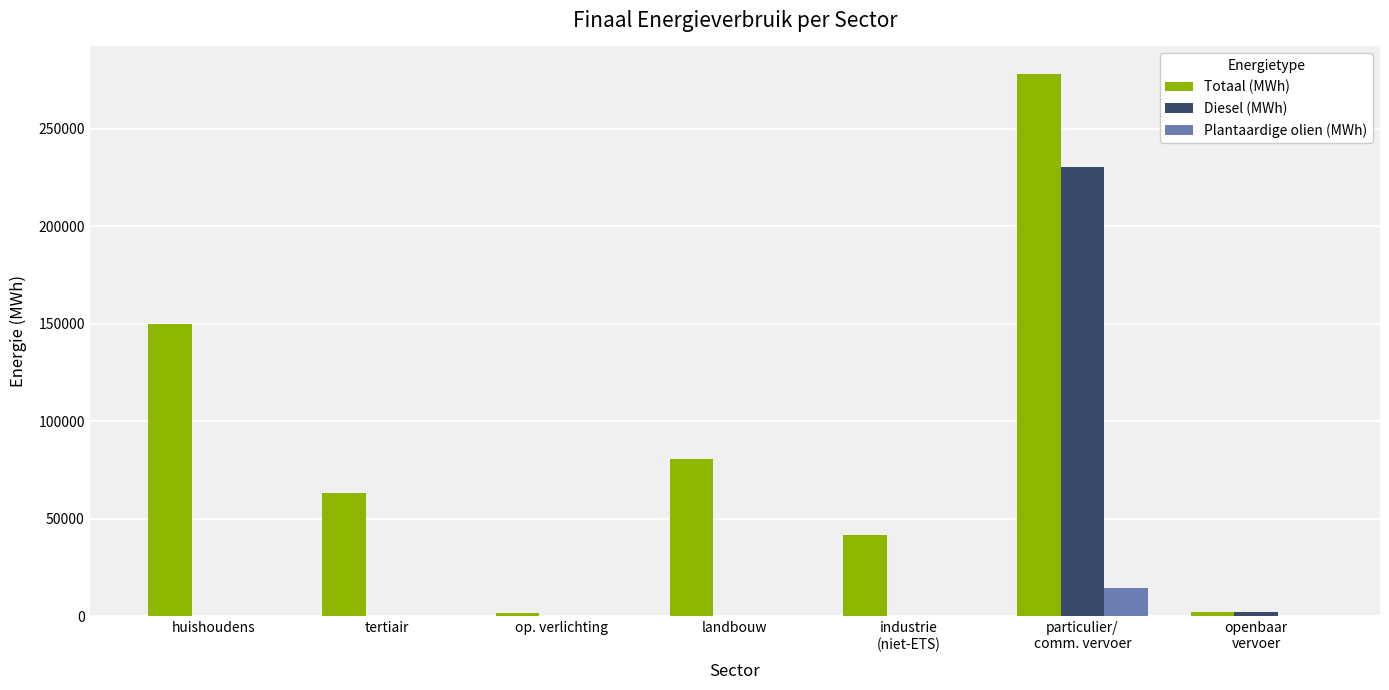

Count the number of categories in the chart.

7